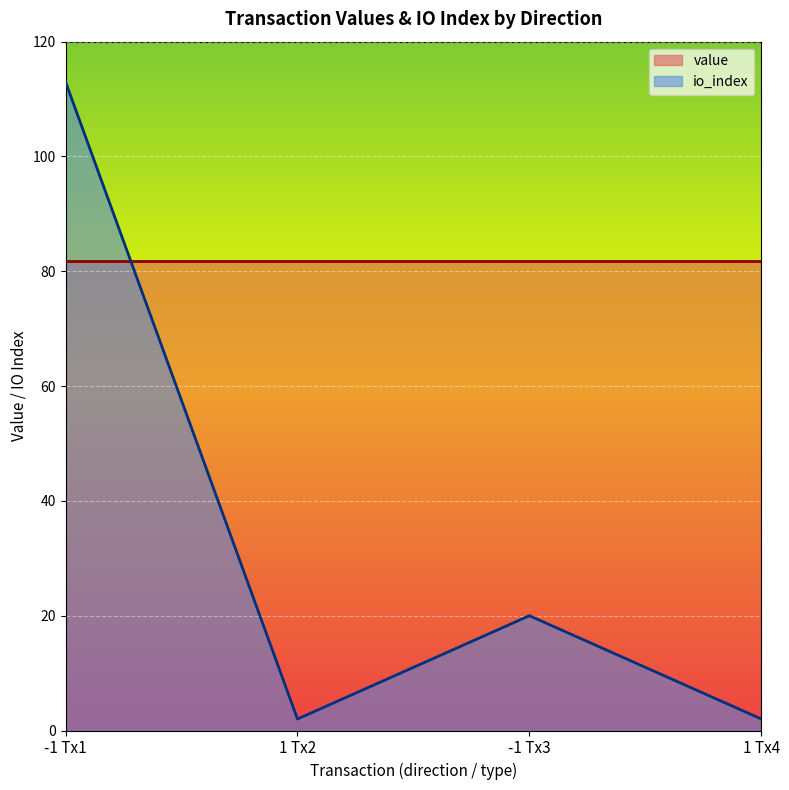

True or false: the data has more than 2 interior local peaks.

False